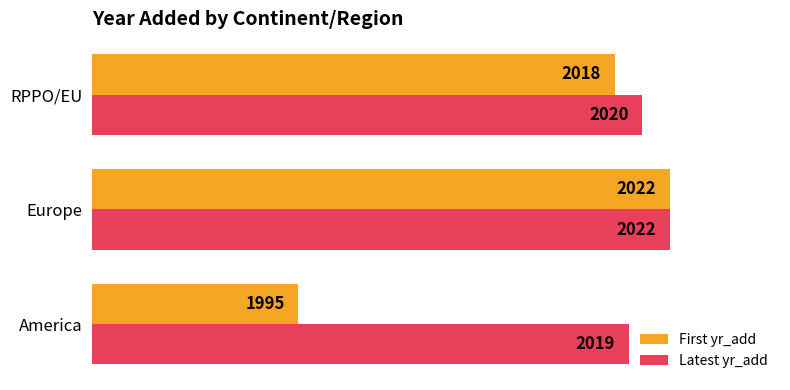

What are all the series names shown in the legend?

First yr_add, Latest yr_add